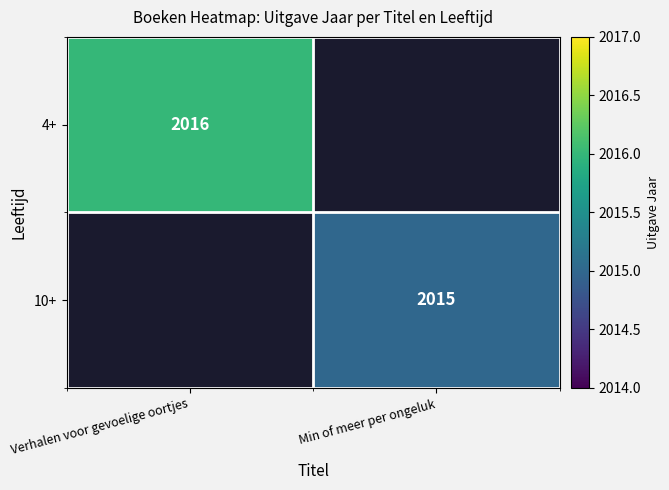

Which label corresponds to the smallest value in the chart?

Min of meer per ongeluk